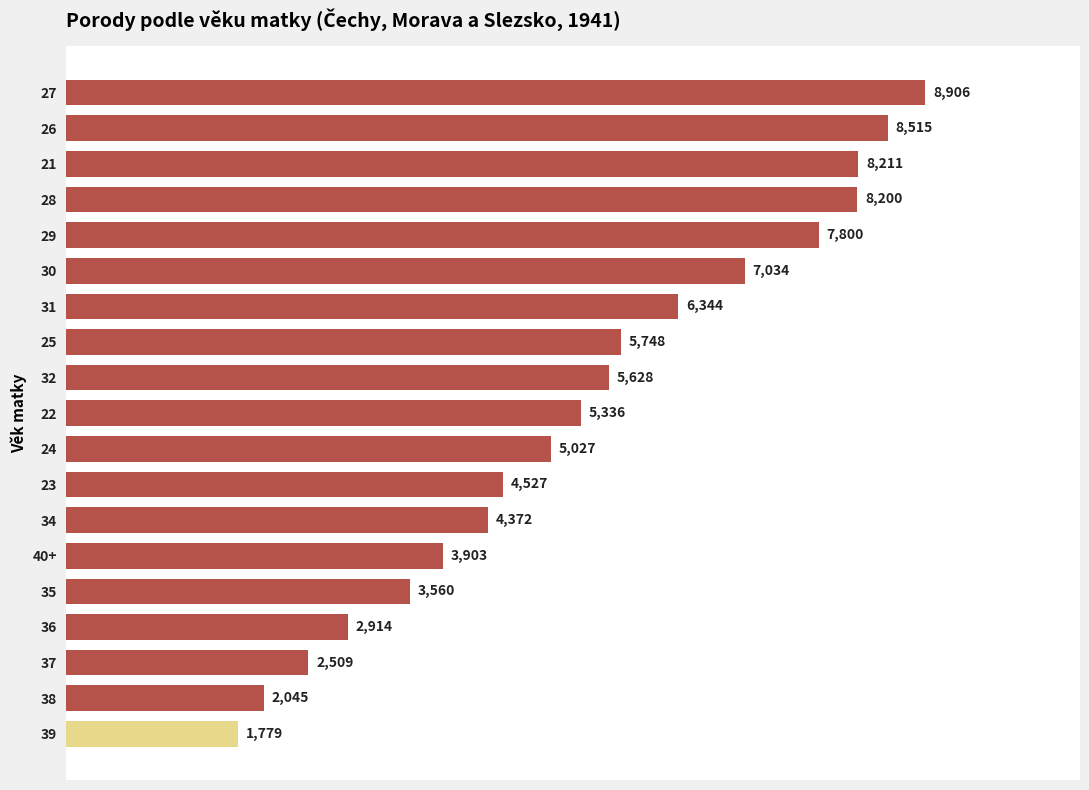

What is the difference between the second highest and second lowest values?

6470